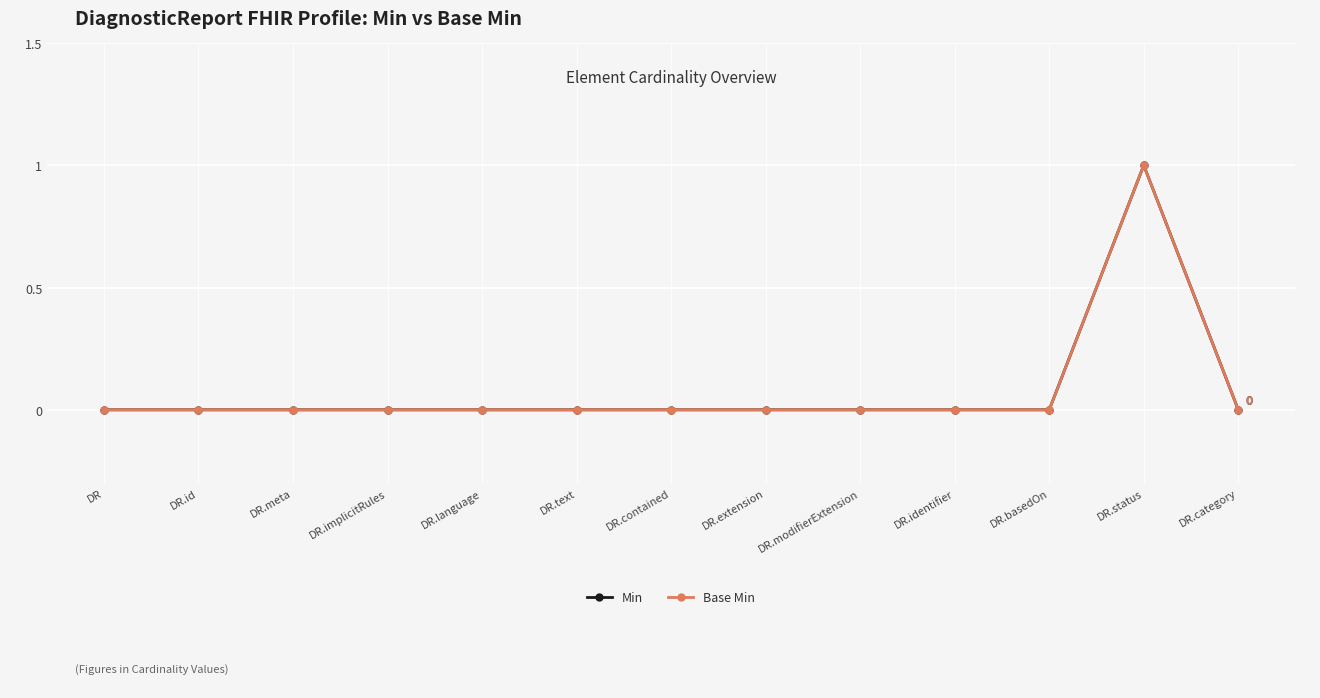

Is this an area chart (filled region under the line)?

No